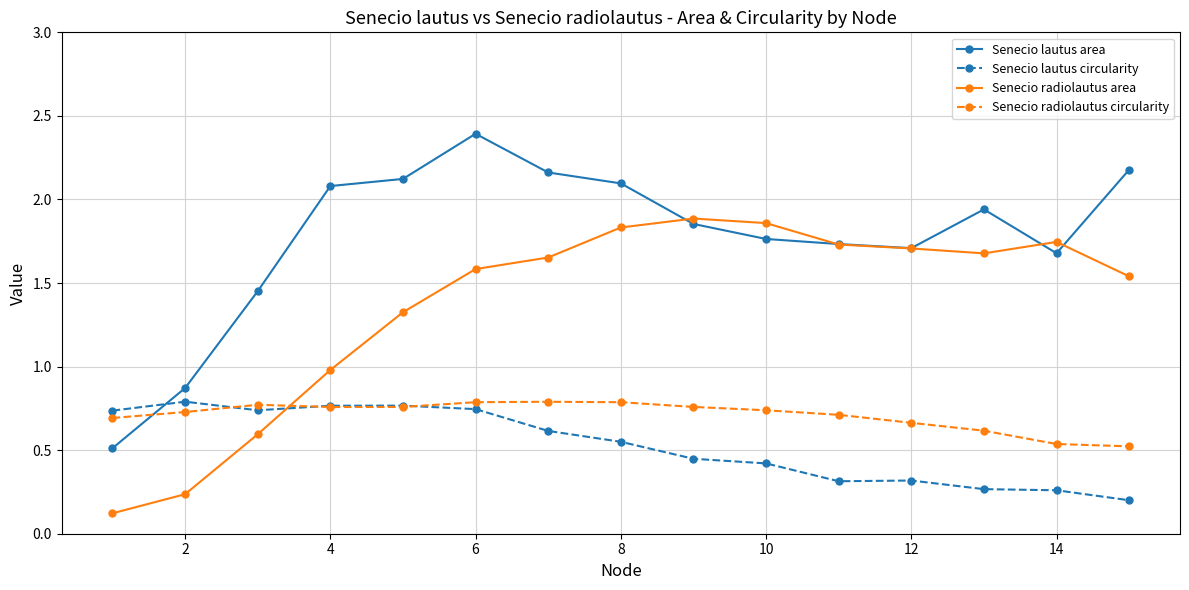

At how many categories does at least one series exceed 2?

6